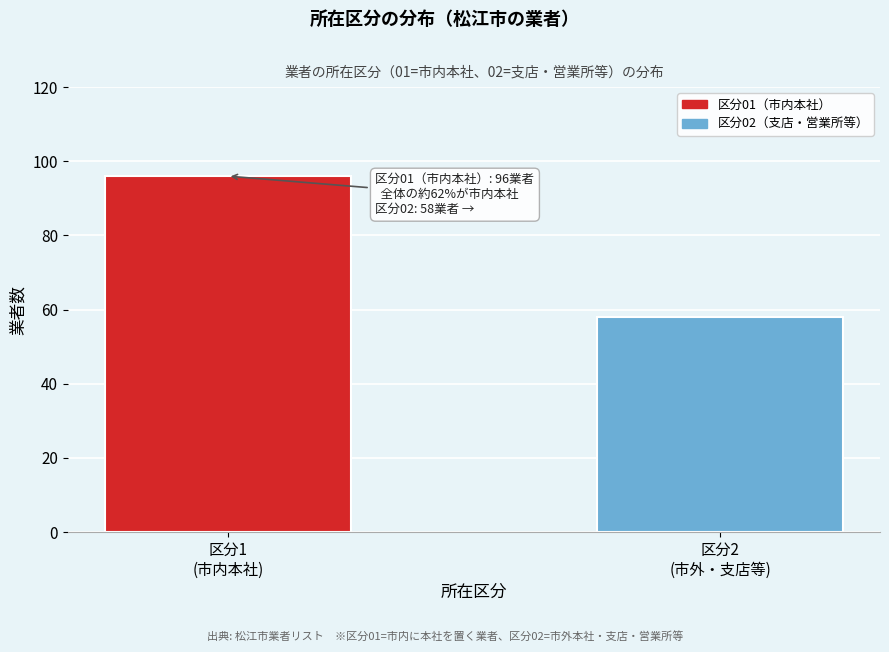

Reading left to right, what are all the values shown in this chart?

96	58